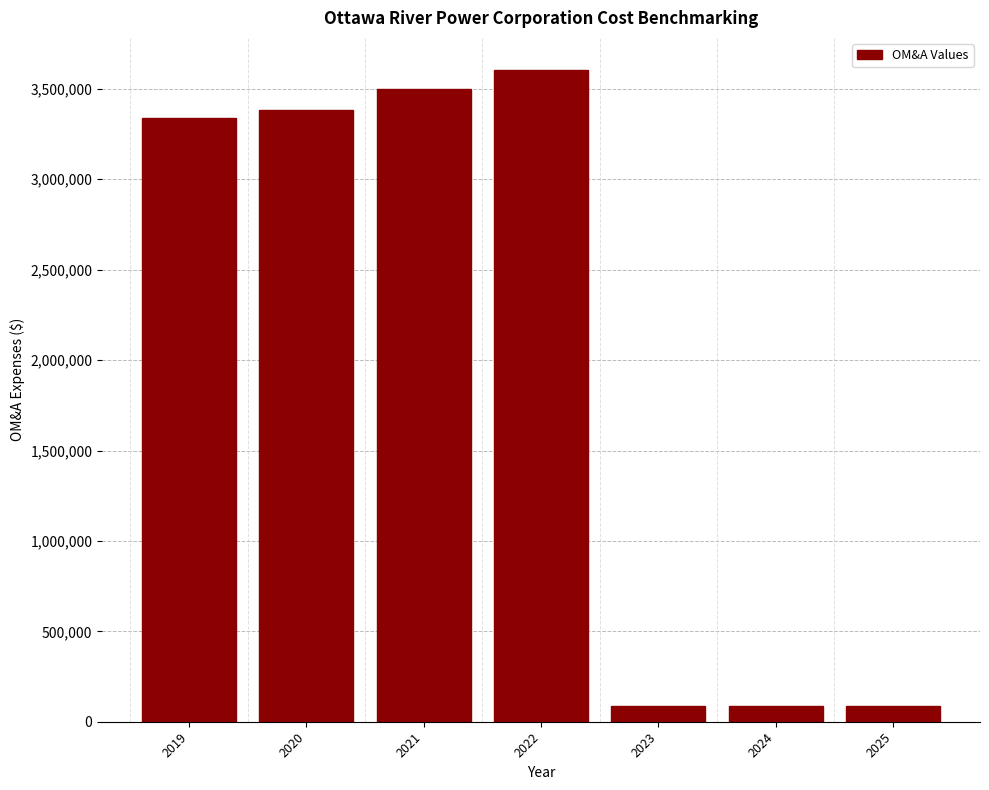

Reading left to right, what are all the values shown in this chart?

2019=3337203.2	2020=3383331.6	2021=3497640.7	2022=3601813.6	2023=87419.3	2024=87419.3	2025=87419.3